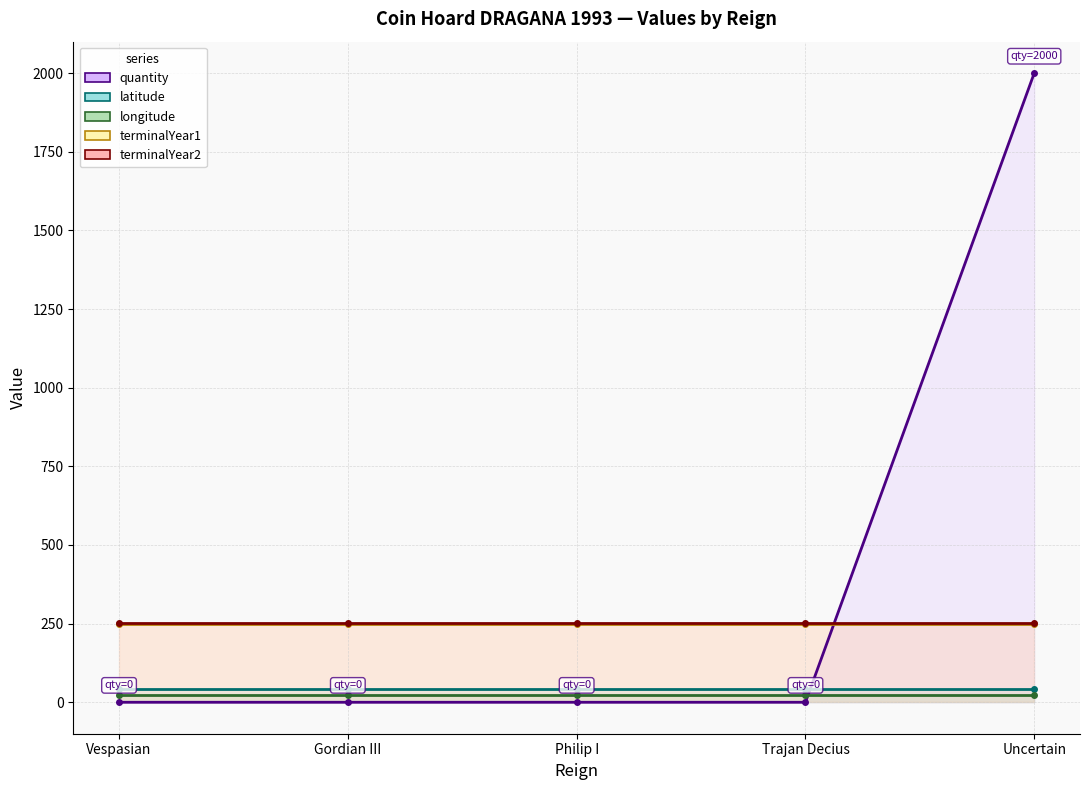

What are all the series names shown in the legend?

quantity, latitude, longitude, terminalYear1, terminalYear2